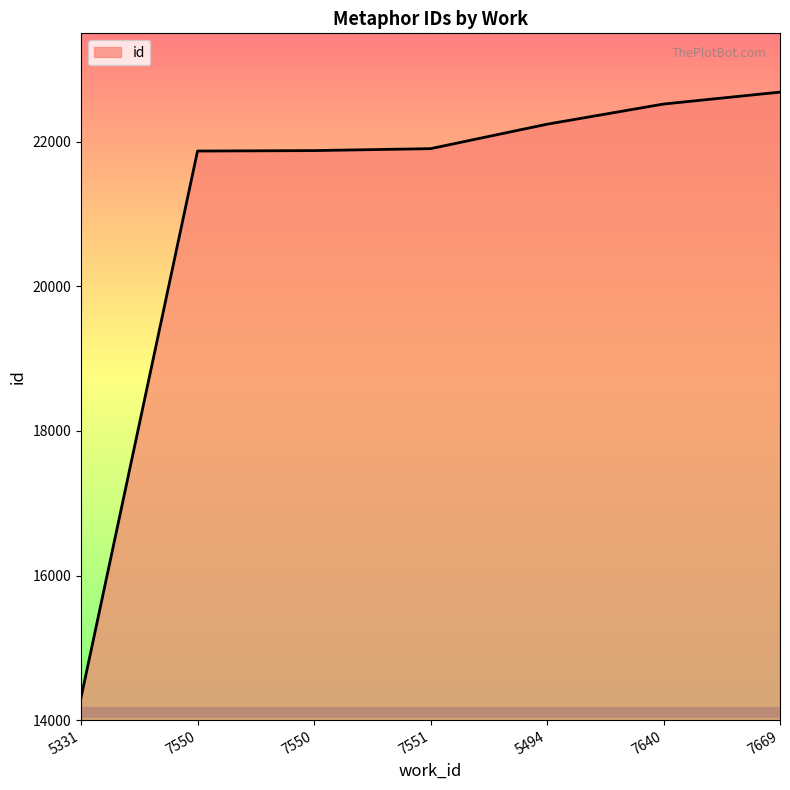

Which has a higher value, 7550 or 7551?

7551